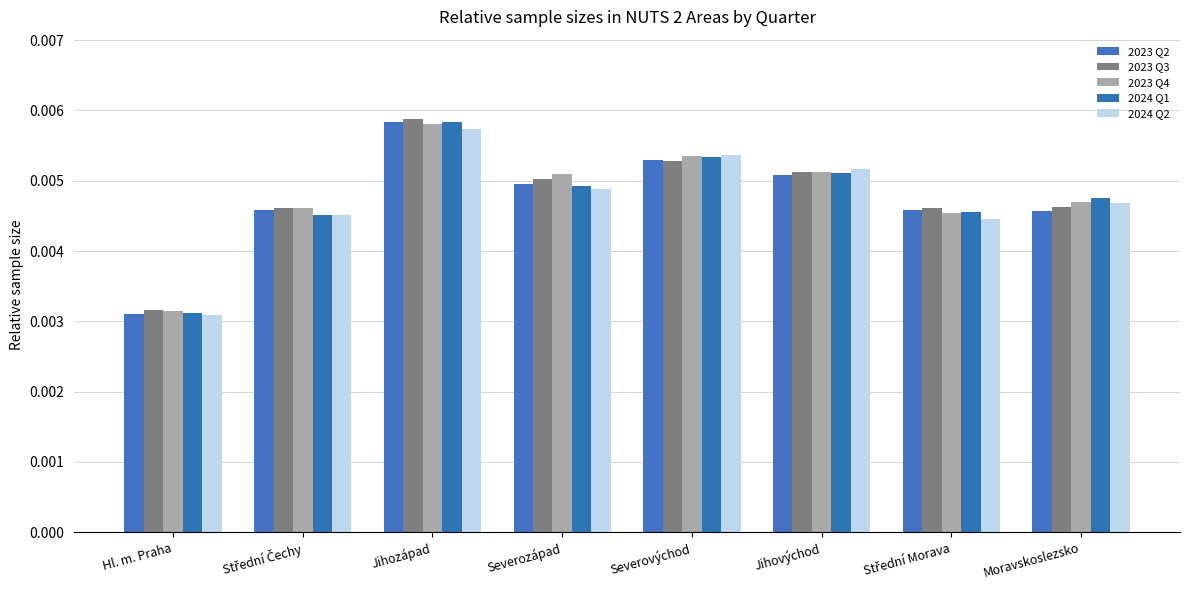

Does the chart contain stacked bars?

No